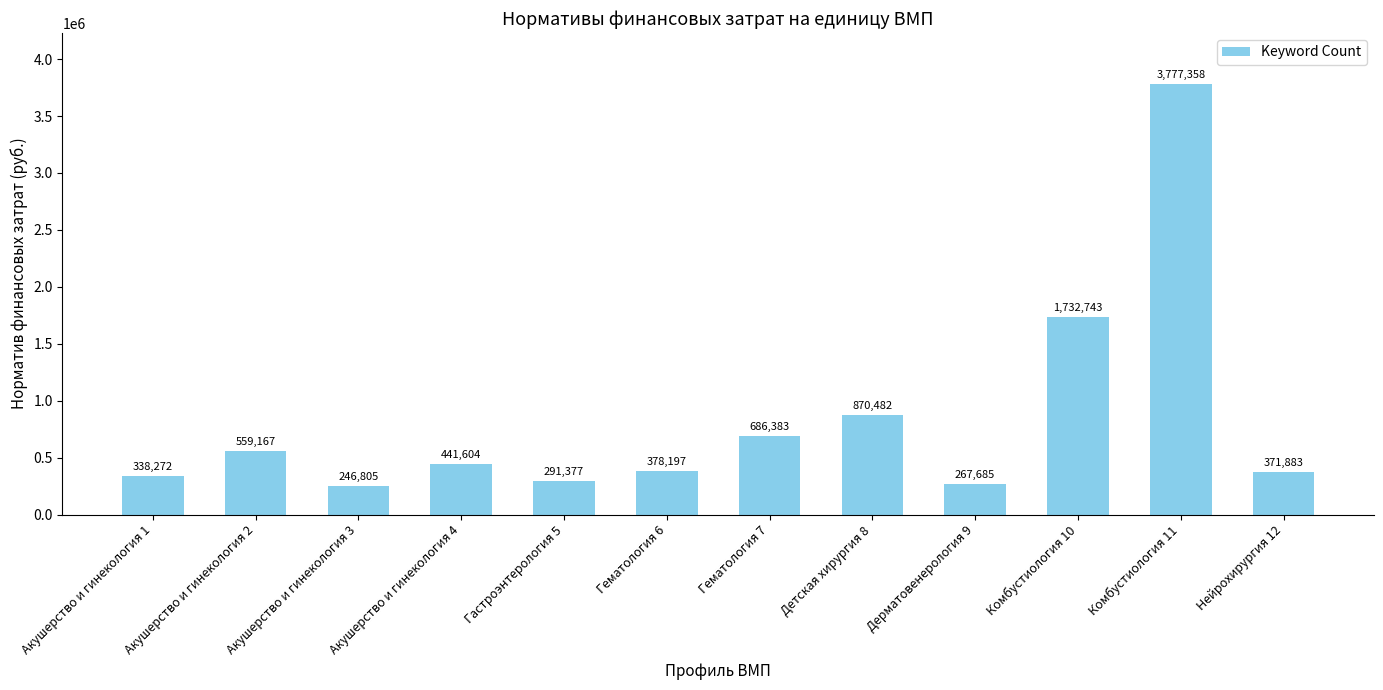

What is the value of the 9th bar from the left?

267684.8